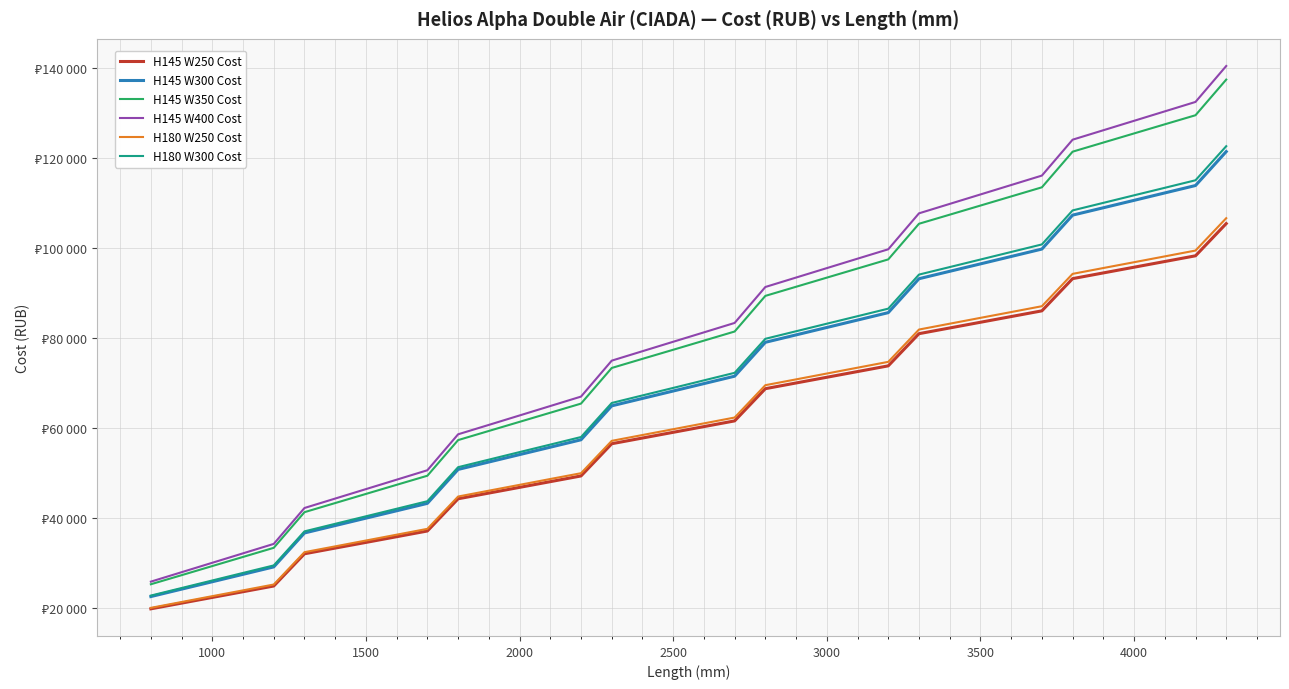

What are all the series names shown in the legend?

H145 W250 Cost, H145 W300 Cost, H145 W350 Cost, H145 W400 Cost, H180 W250 Cost, H180 W300 Cost